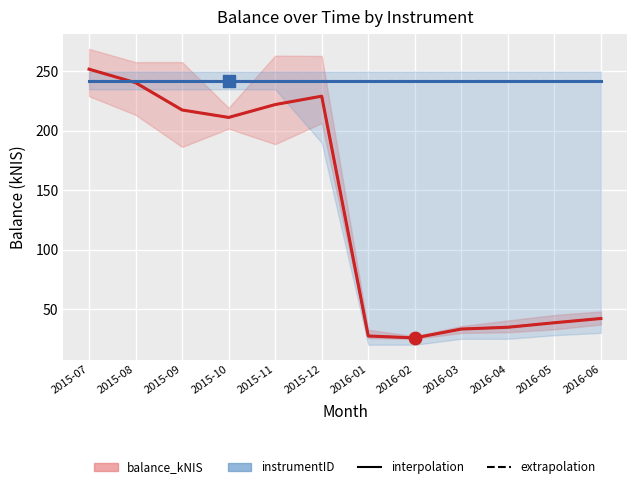

What are all the series names shown in the legend?

balance_kNIS, instrumentID